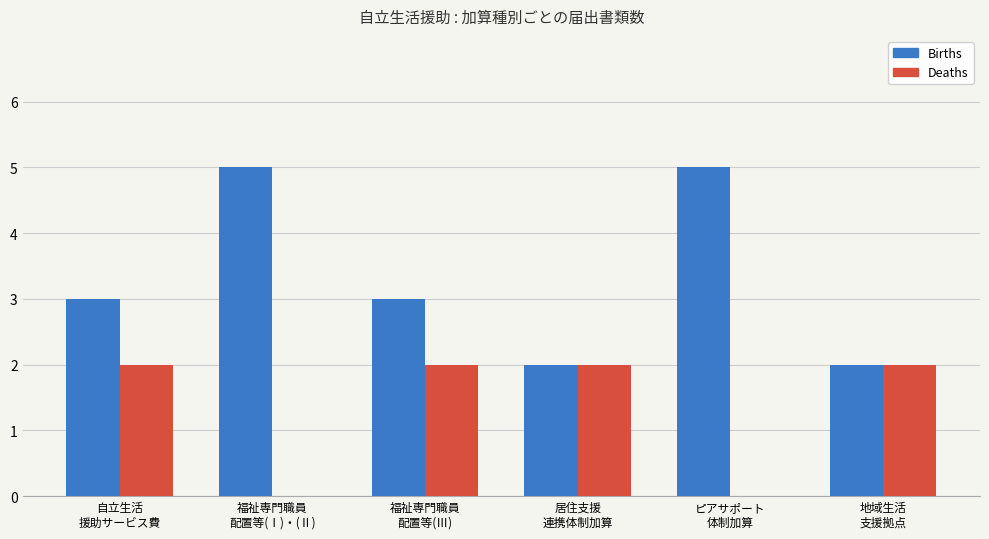

The value of Births at 地域生活
支援拠点 is 2. True or false?

True